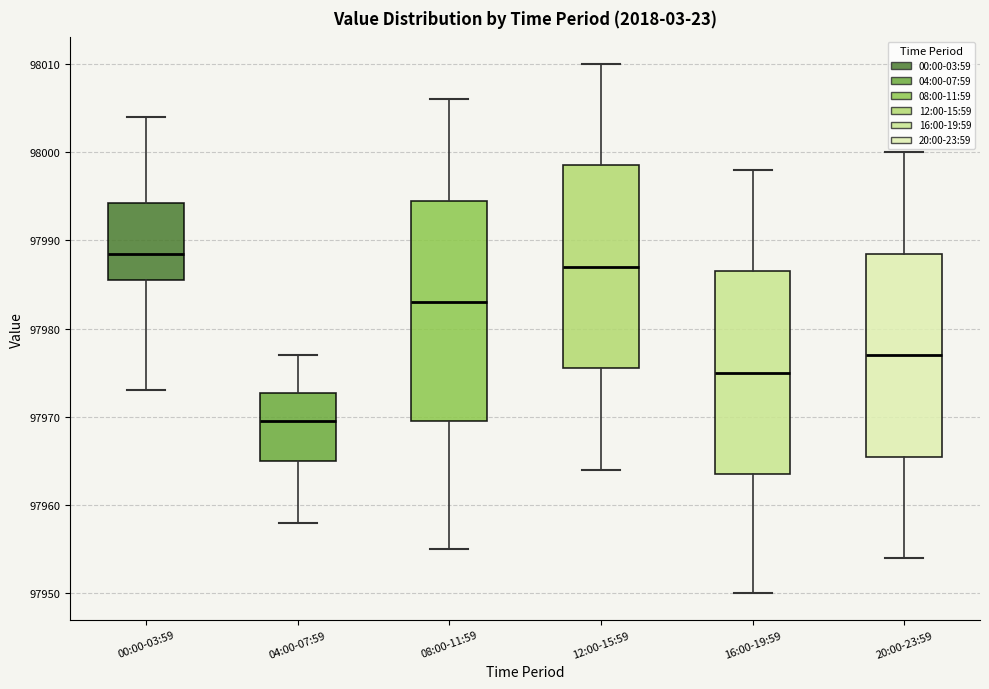

Reading left to right, read every box against the y-axis: the position of its median line, the range the box covers, and the ends of its whiskers. The values are not printed on the chart, so give them approximately, as read against the axis.

00:00-03:59: median 97989, box 97986 to 97994, whiskers 97973 to 98004
04:00-07:59: median 97970, box 97965 to 97973, whiskers 97958 to 97977
08:00-11:59: median 97983, box 97970 to 97995, whiskers 97955 to 98006
12:00-15:59: median 97987, box 97976 to 97999, whiskers 97964 to 98010
16:00-19:59: median 97975, box 97964 to 97987, whiskers 97950 to 97998
20:00-23:59: median 97977, box 97966 to 97989, whiskers 97954 to 98000